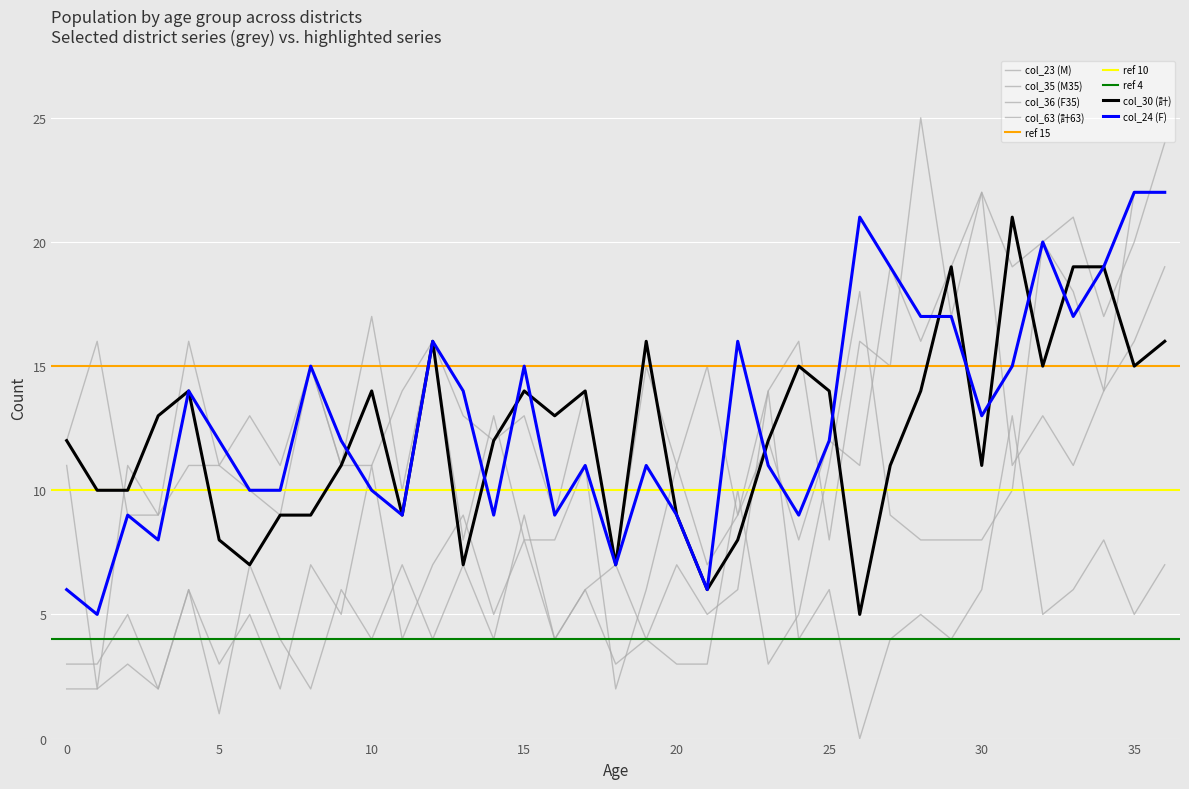

What is the total value across all series at 25?

52